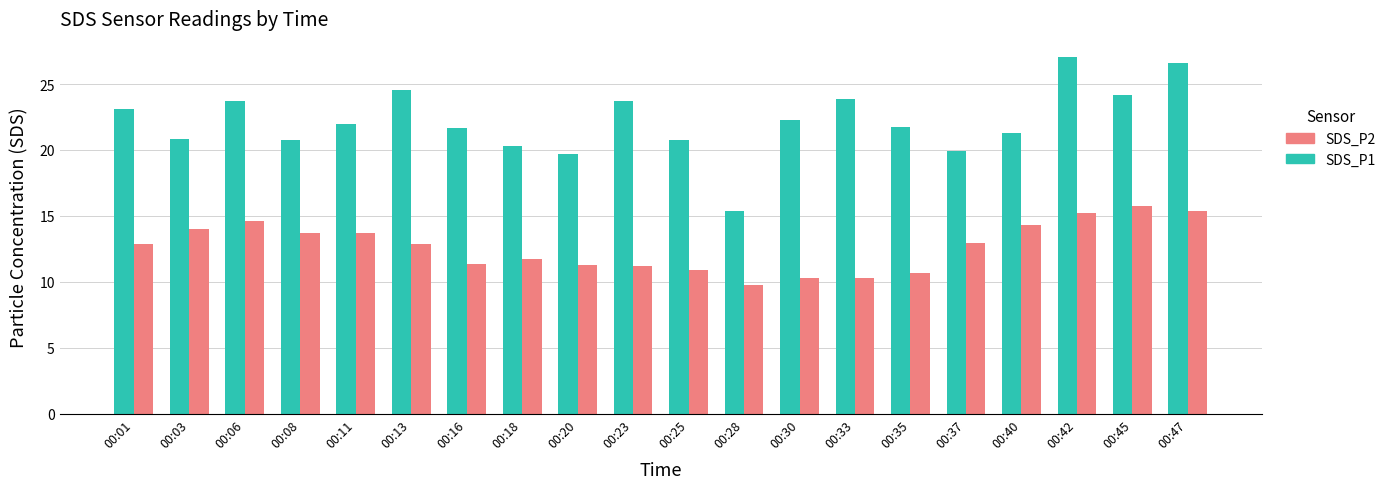

What is the spread (max minus min) of values at 00:42?

11.9